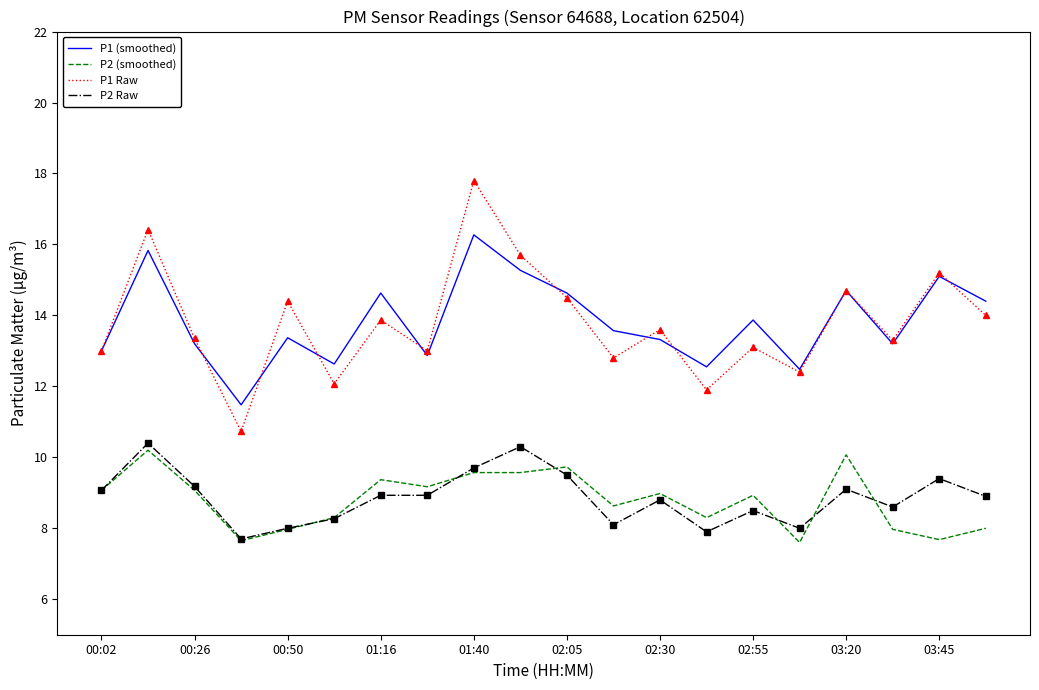

Which series has the widest spread of values?

P1 Raw